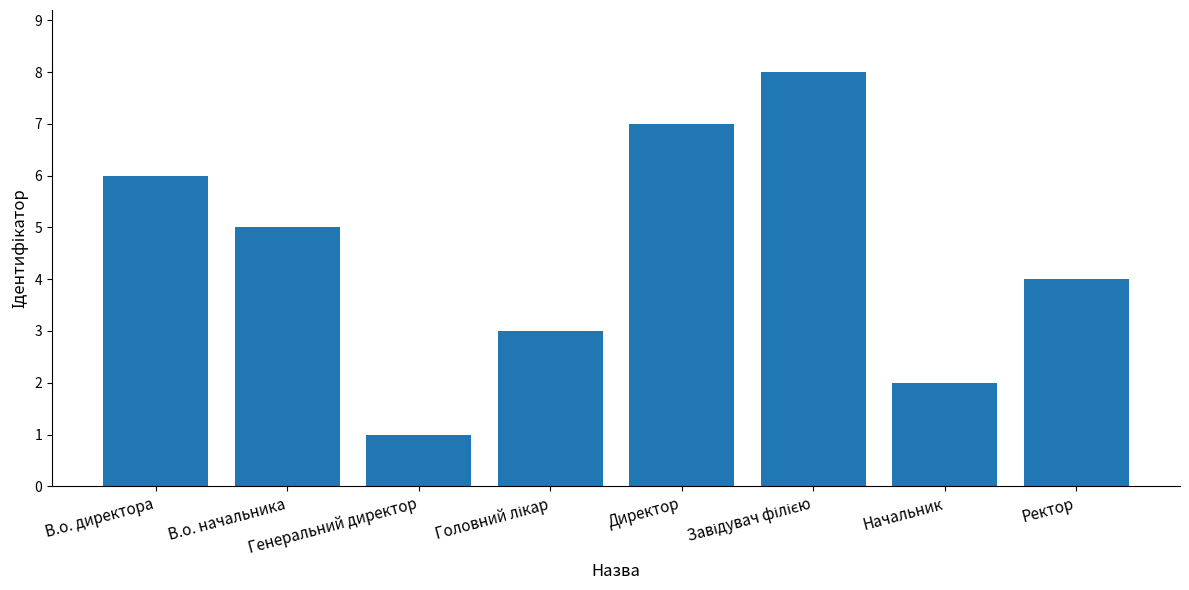

Which category has the lowest value across all series?

Генеральний директор